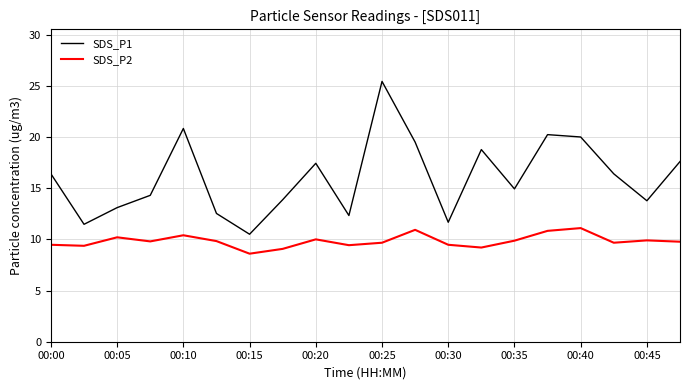

Does the chart have visible grid lines?

Yes